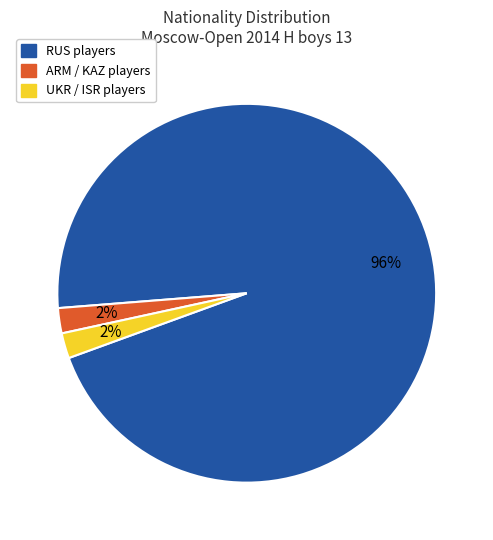

To the nearest percent, what is the average slice percentage?

33%